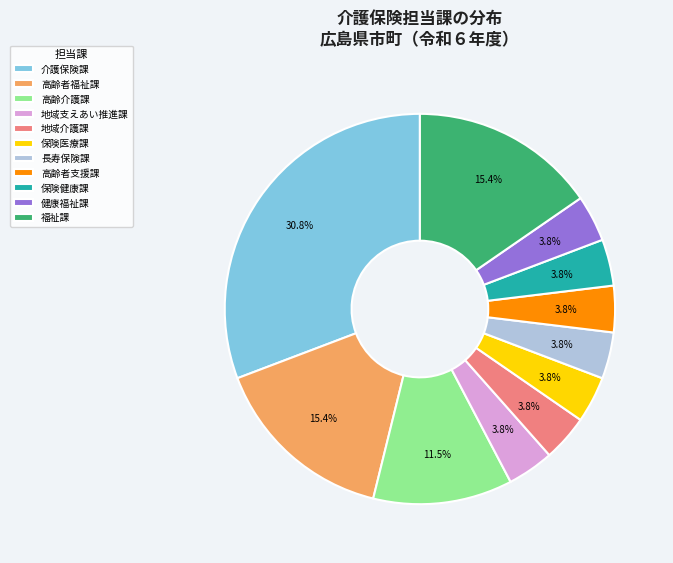

Is 長寿保険課 the majority of the pie?

No